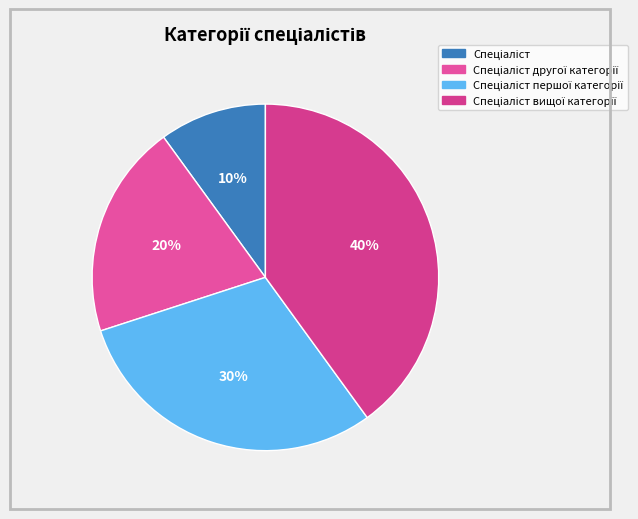

How many segments does this pie chart have?

4